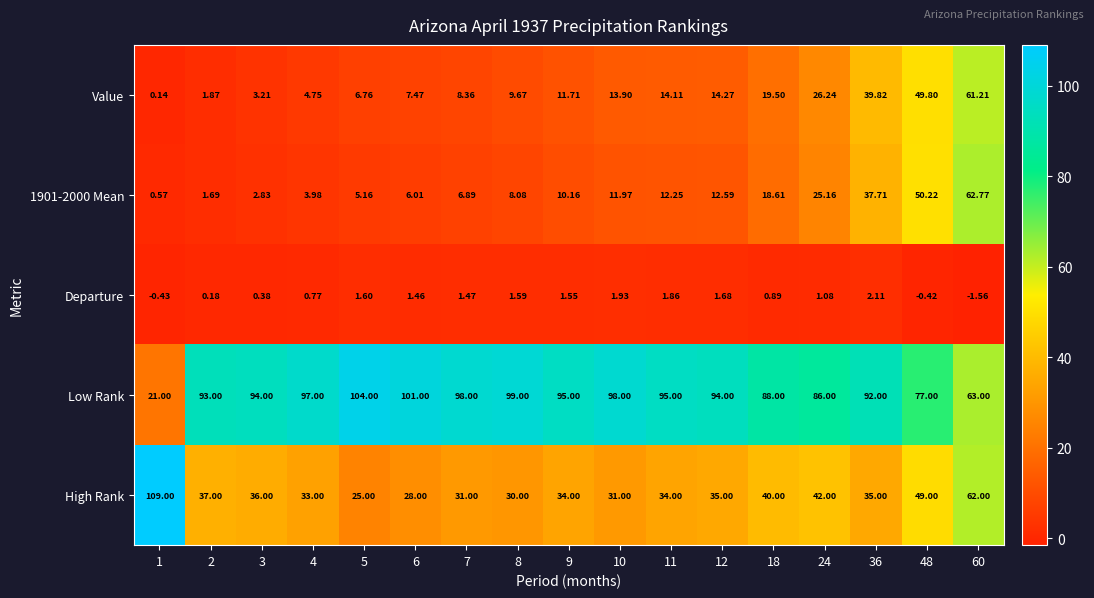

Is the value of Value at 1 greater than the value of Departure at 8?

No